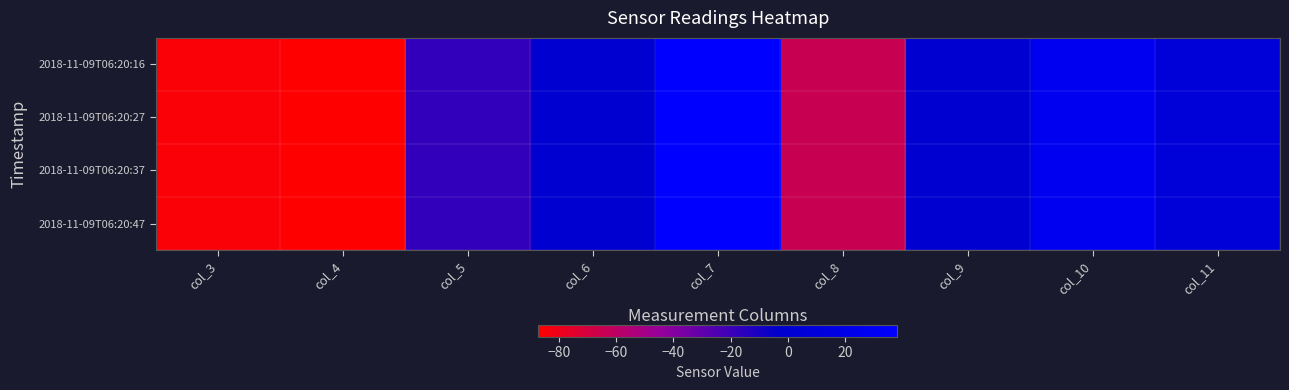

Which series changed the most between col_6 and col_7?

2018-11-09T06:20:16